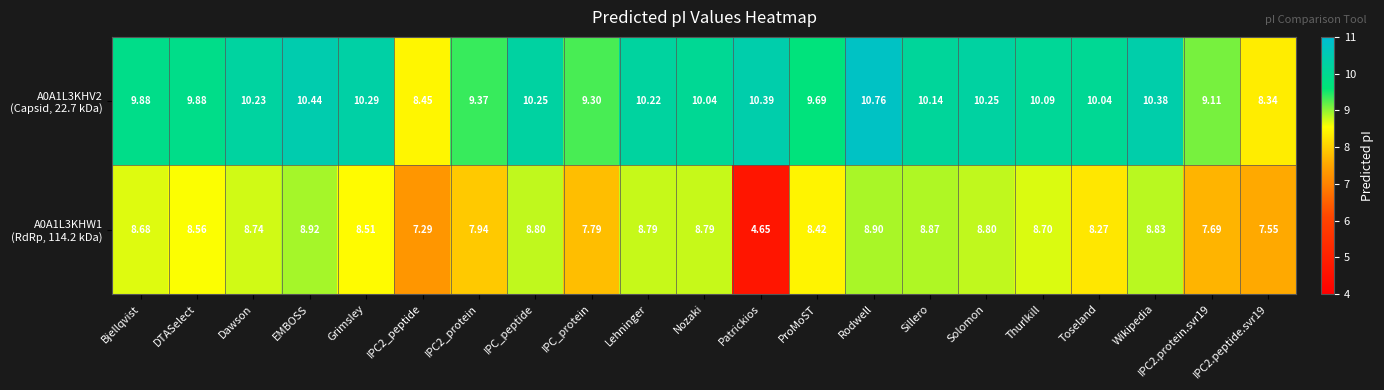

Rank the series at IPC_peptide from lowest to highest value.

A0A1L3KHW1 (RdRp, 114.2 kDa), A0A1L3KHV2 (Capsid, 22.7 kDa)